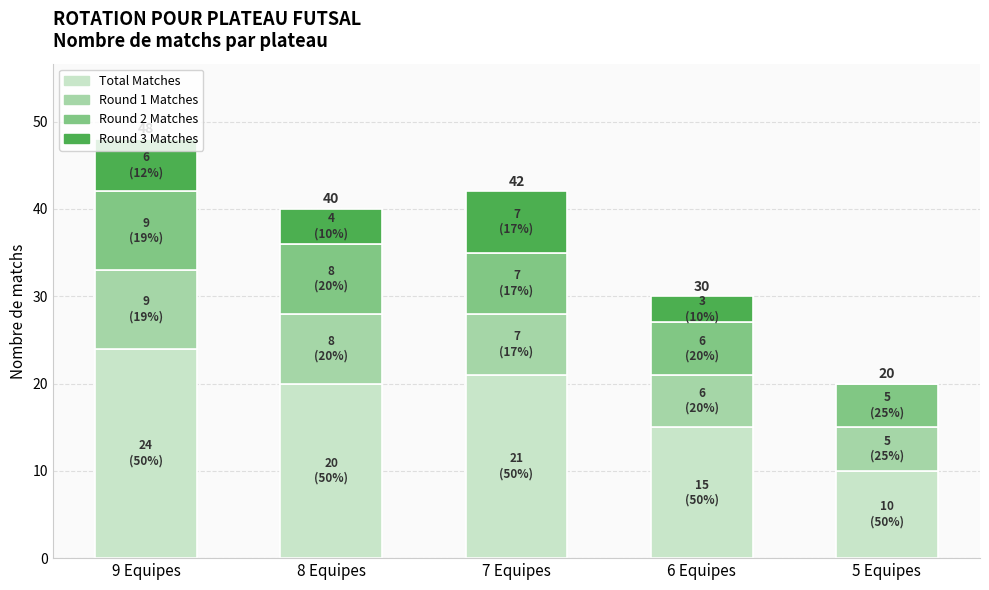

At which label does Total Matches reach its peak?

9 Equipes